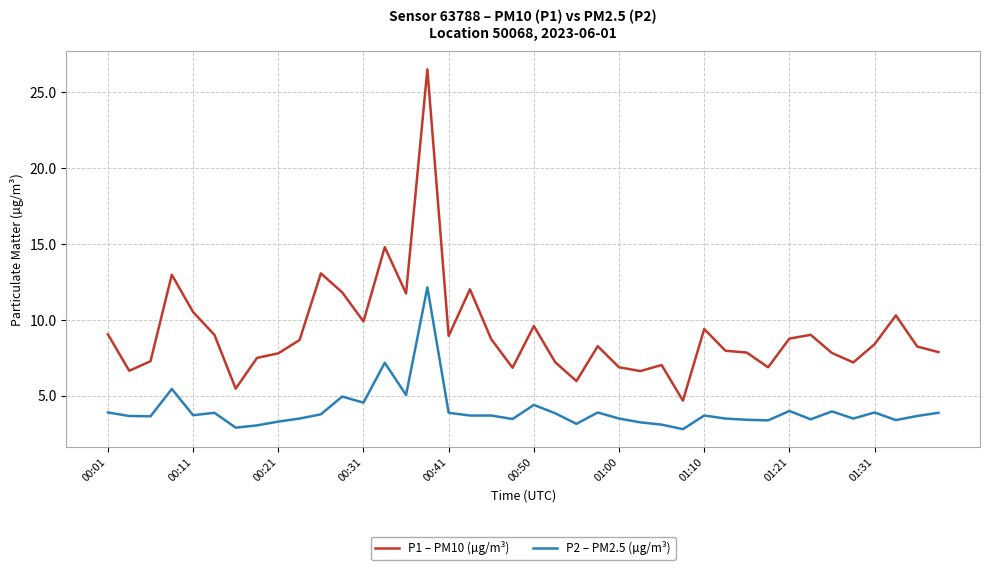

True or false: P1 – PM10 (µg/m³) and P2 – PM2.5 (µg/m³) cross at least once.

False